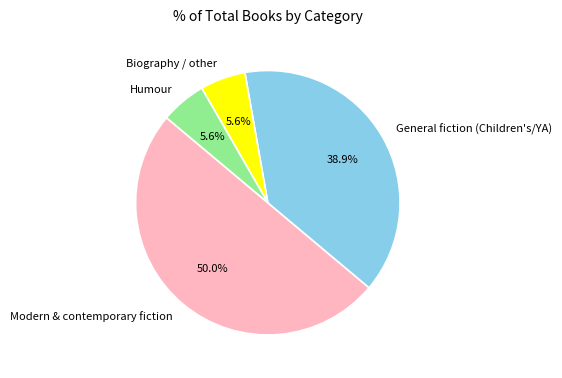

Is Biography / other the majority of the pie?

No